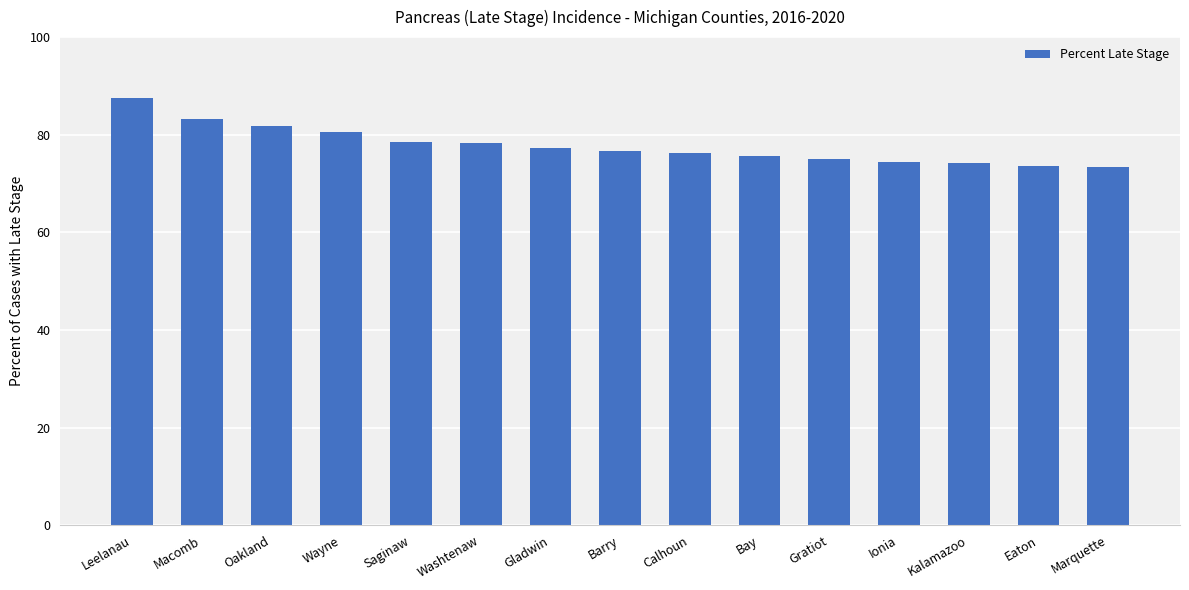

What is the label of the 13th bar from the left?

Kalamazoo